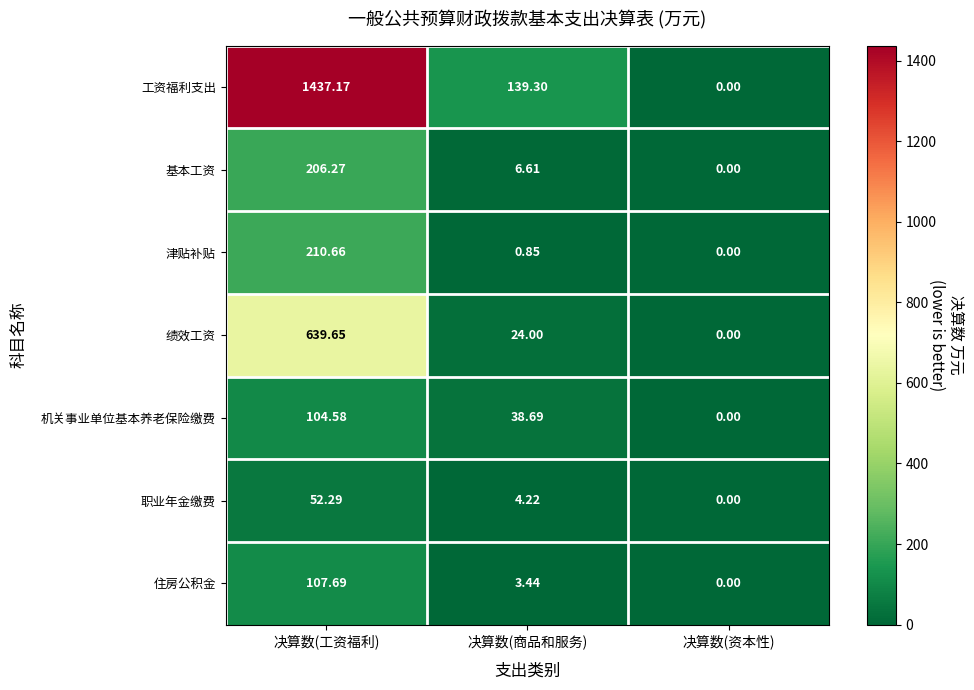

At which category is the sum across all series the highest?

决算数(工资福利)